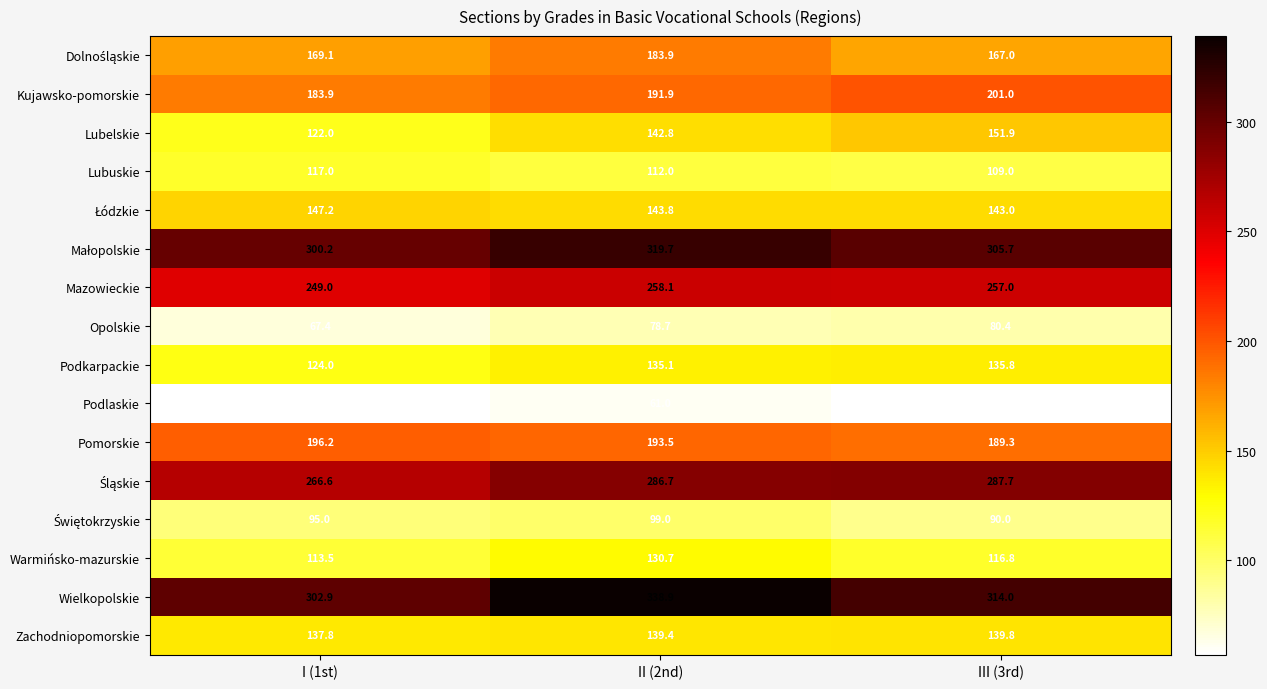

Between I (1st) and II (2nd), which series saw the biggest shift?

Wielkopolskie